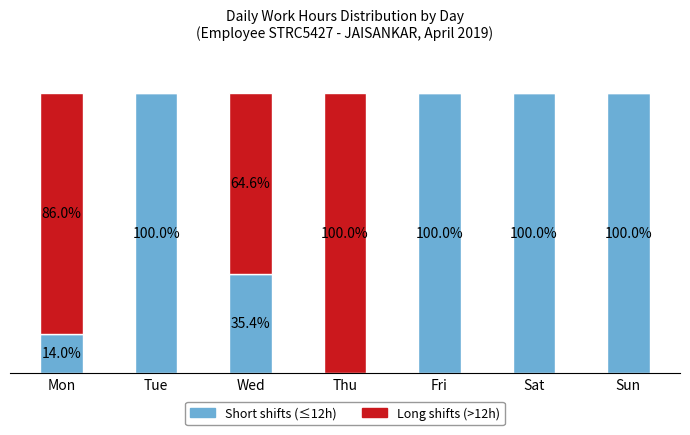

At how many categories does at least one series exceed 22?

7